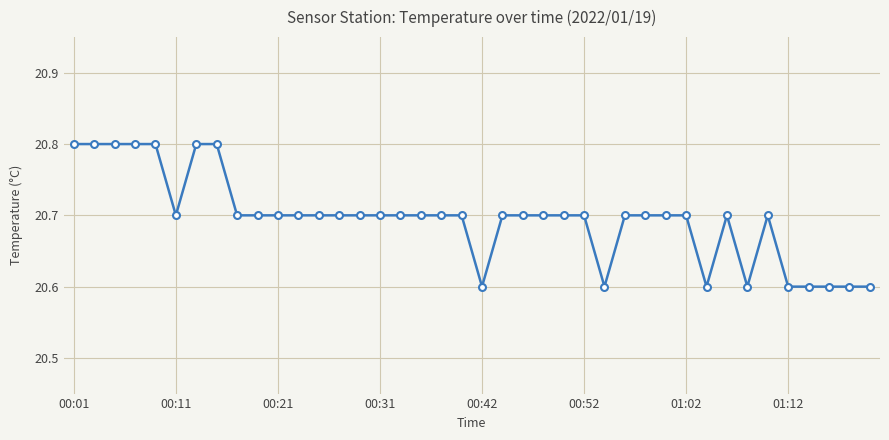

What is the value of the 20th point from the left?

20.7